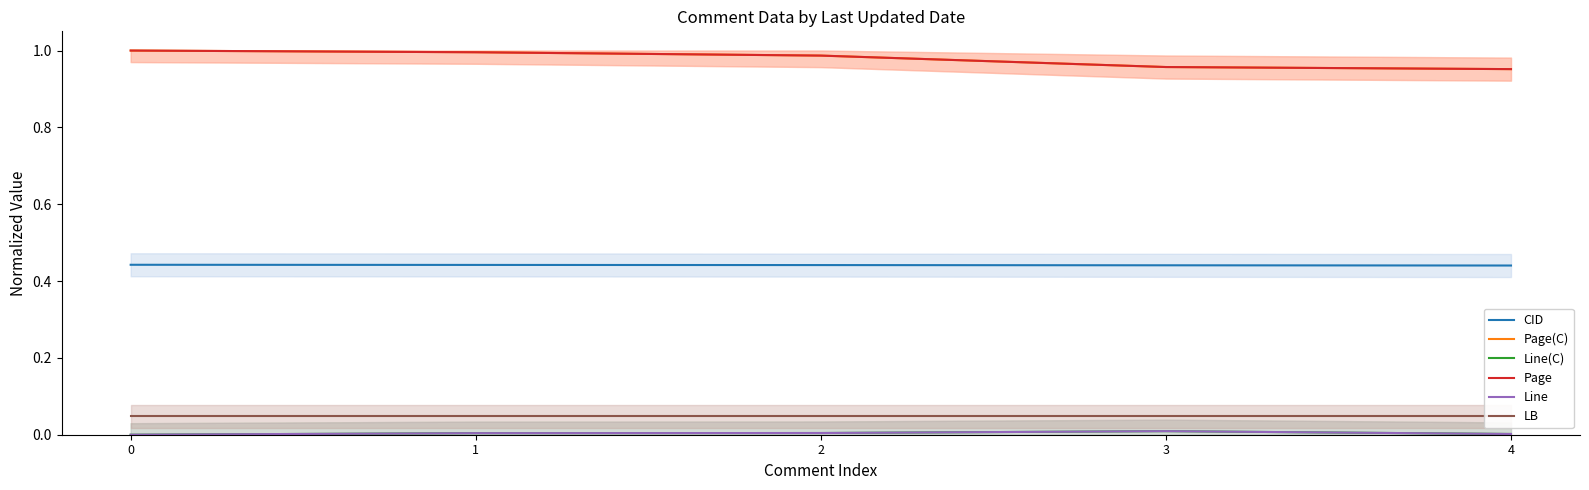

Which has a higher value, 4 or 2?

2